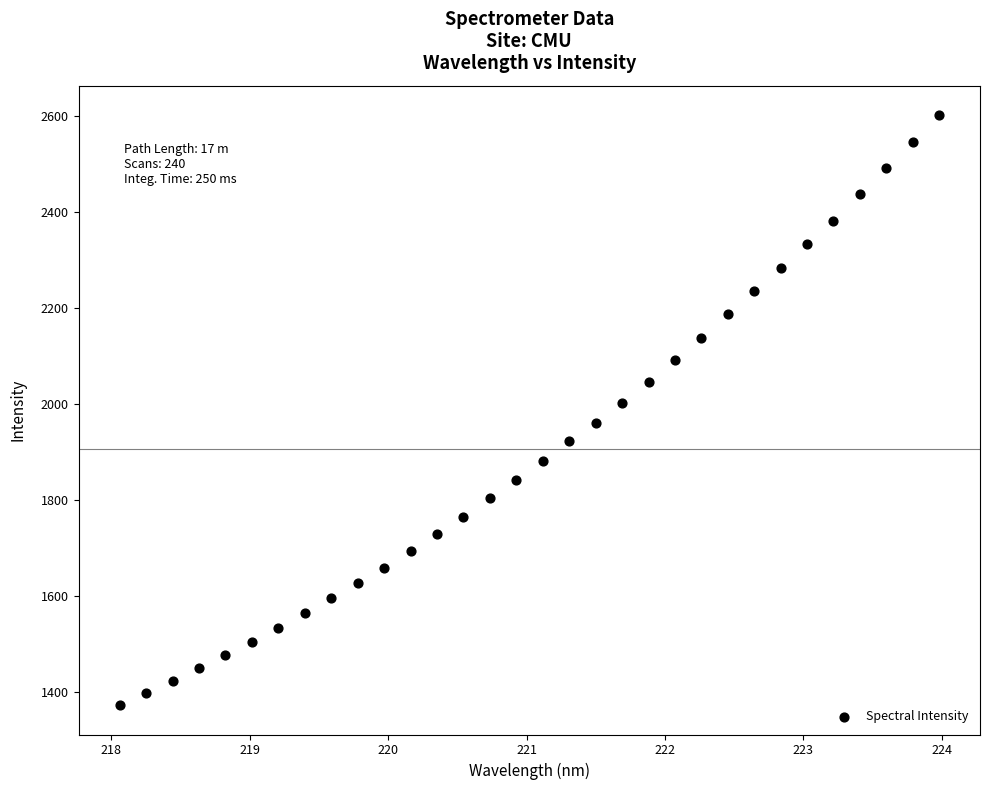

What is the range of X values (max minus min)?

5.9